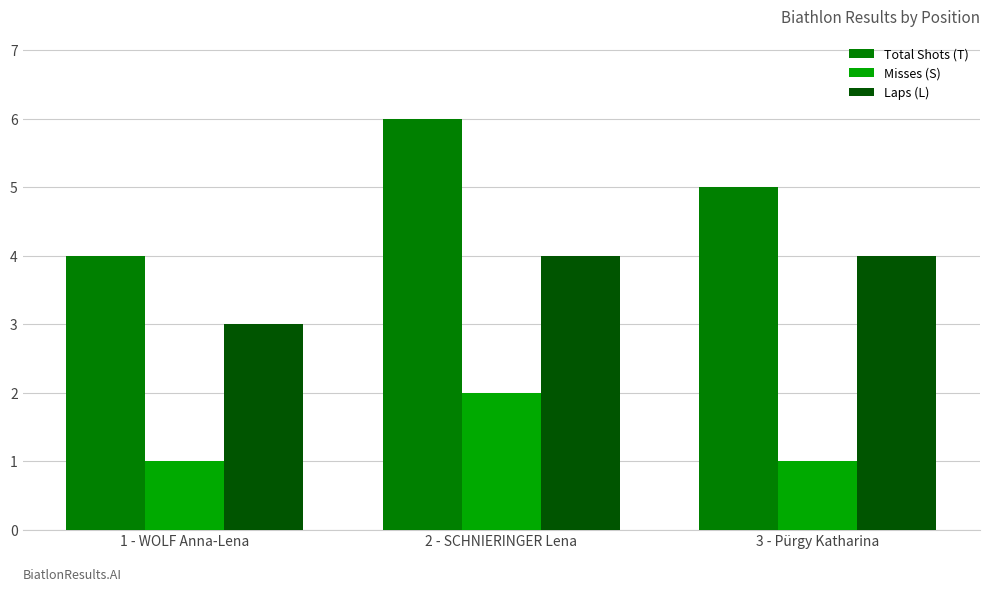

What is the difference between the maximum and minimum values in the Total Shots (T) series?

2